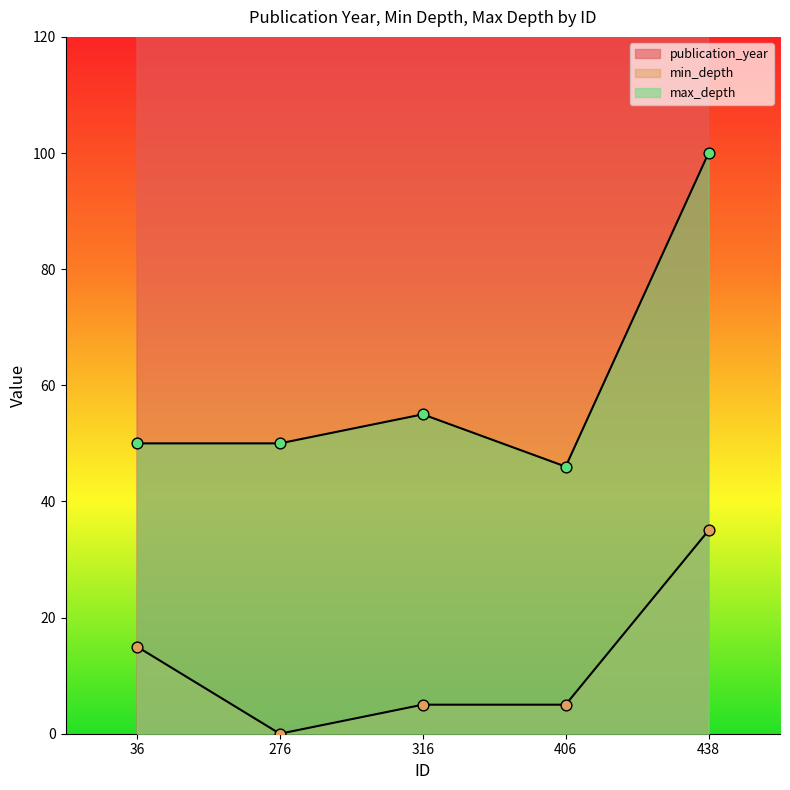

Which series contains the highest Y value?

publication_year